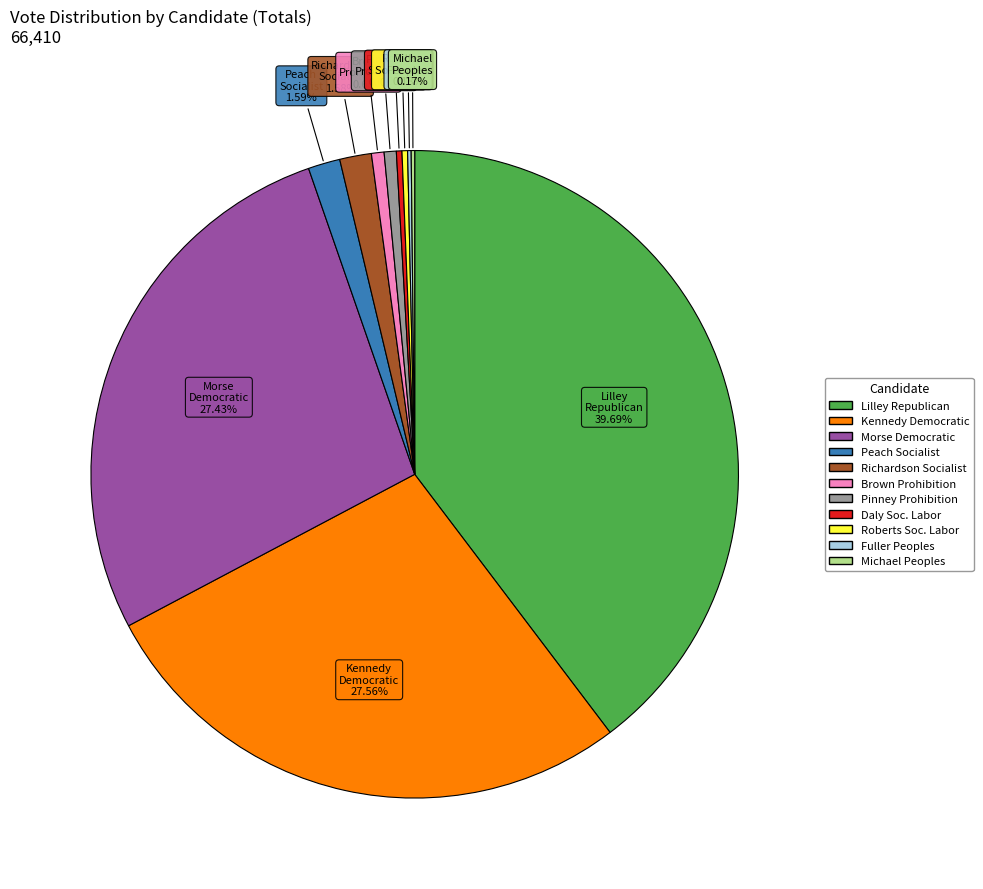

Is there any slice that represents more than half of the pie?

No